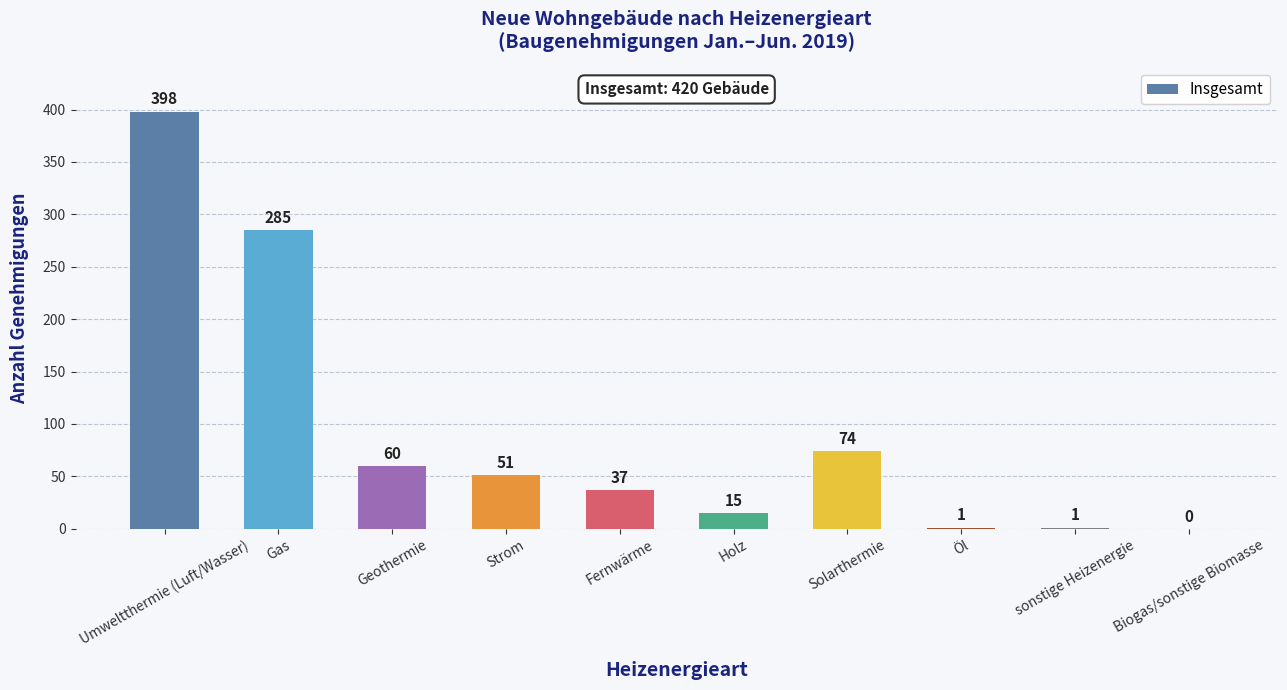

At which category does the chart reach its peak across all series?

Umweltthermie (Luft/Wasser)